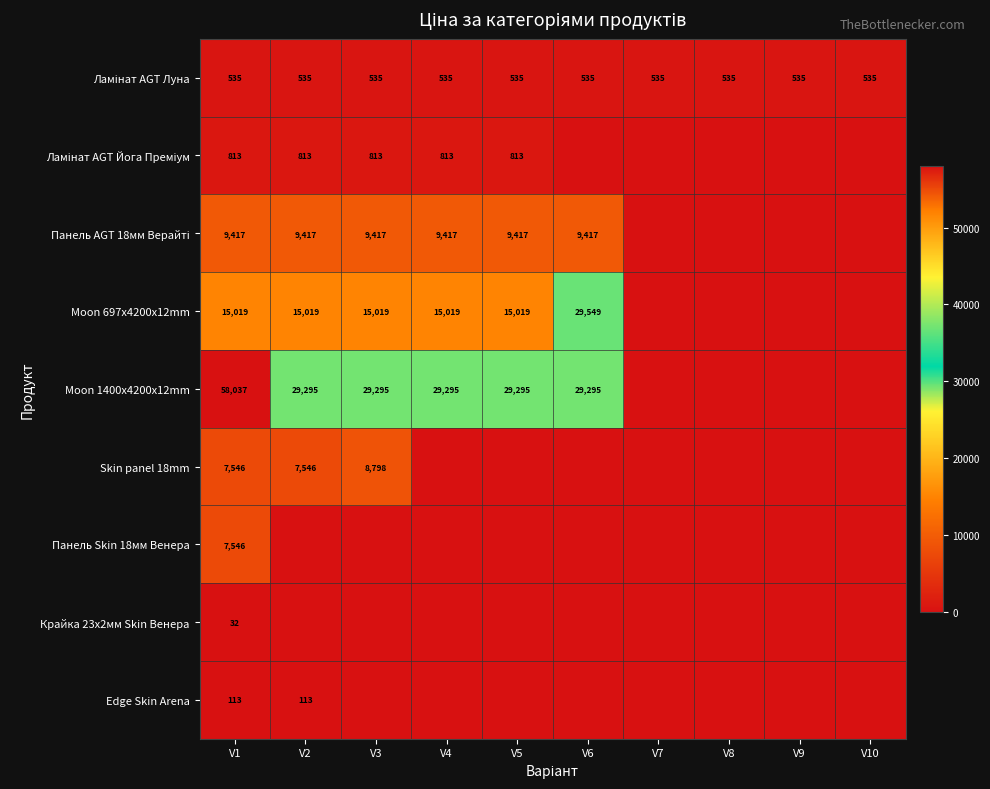

True or false: Edge Skin Arena has a value of 113 at V1.

True